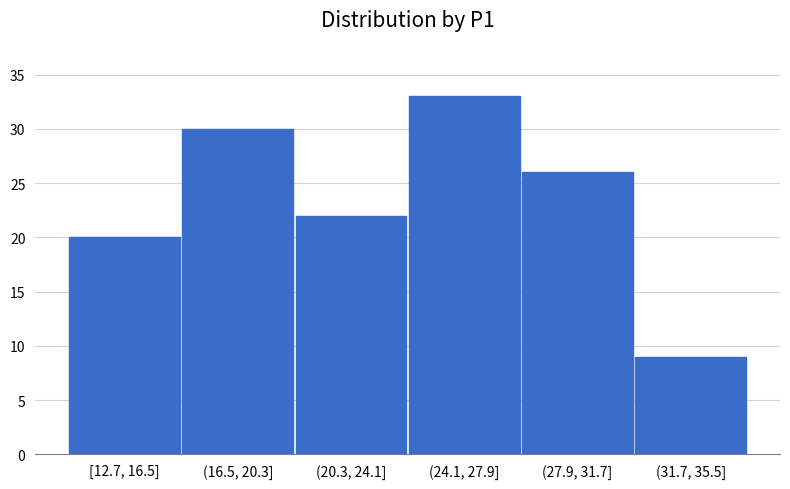

Reading left to right, transcribe all the data shown in this chart.

20	30	22	33	26	9